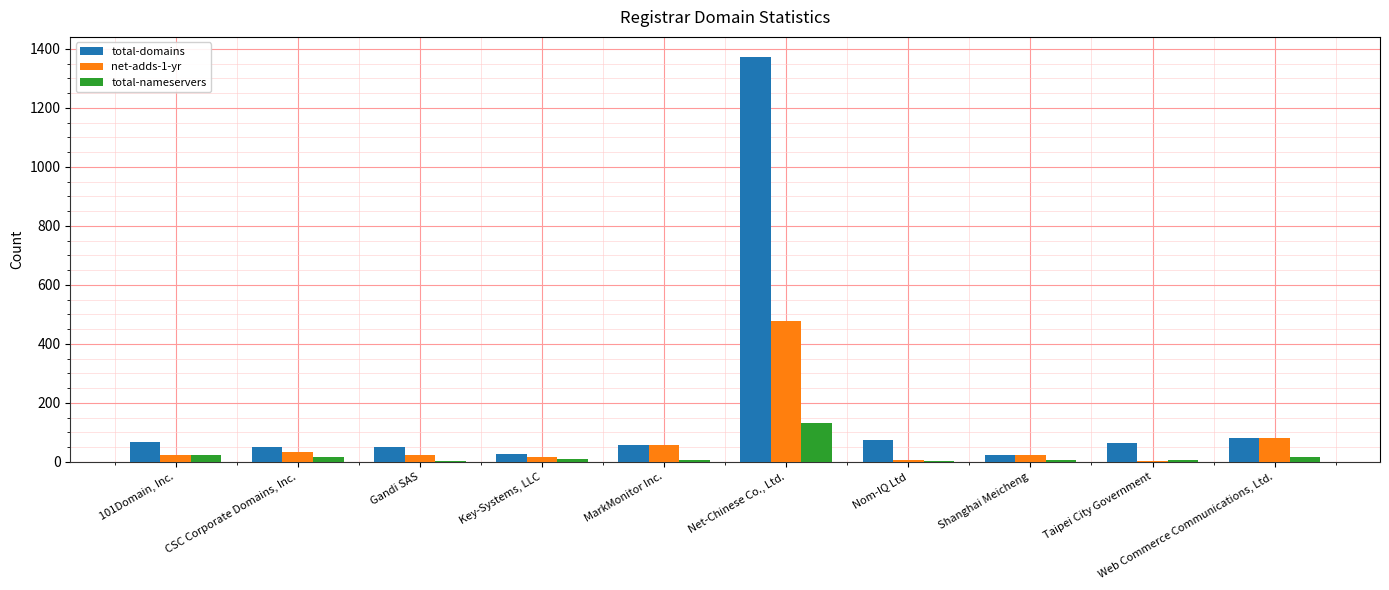

How many categories are shown in the chart?

10